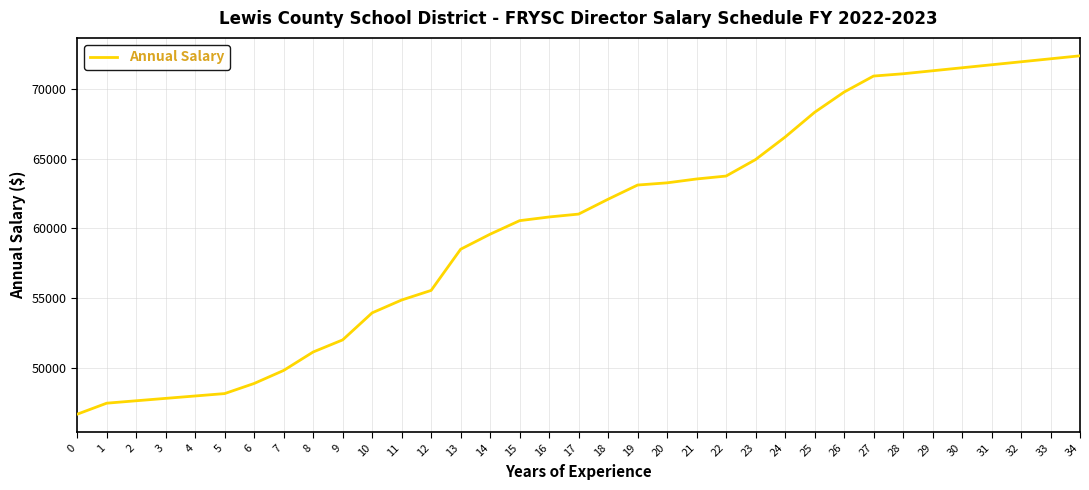

Read the value at 15.

60549.1